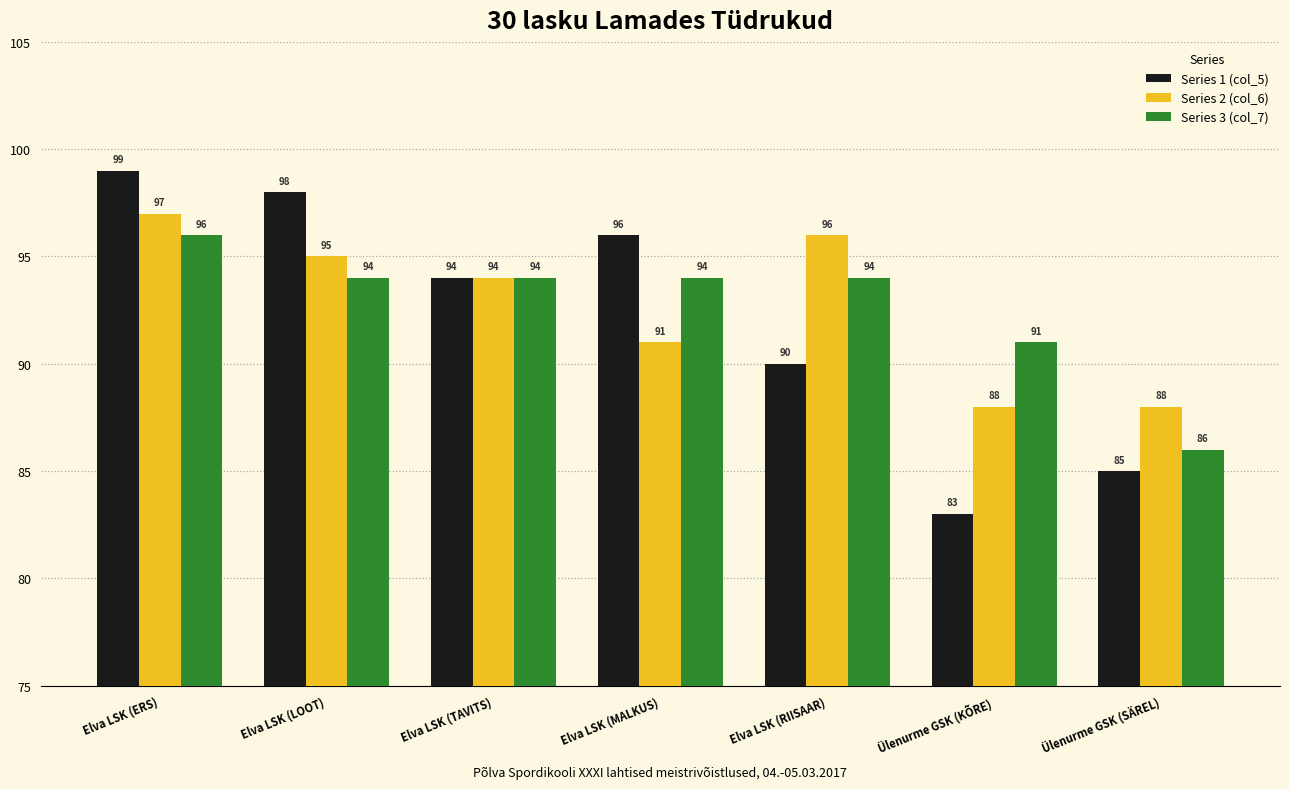

At which label does Series 1 (col_5) first exceed 94?

Elva LSK (ERS)